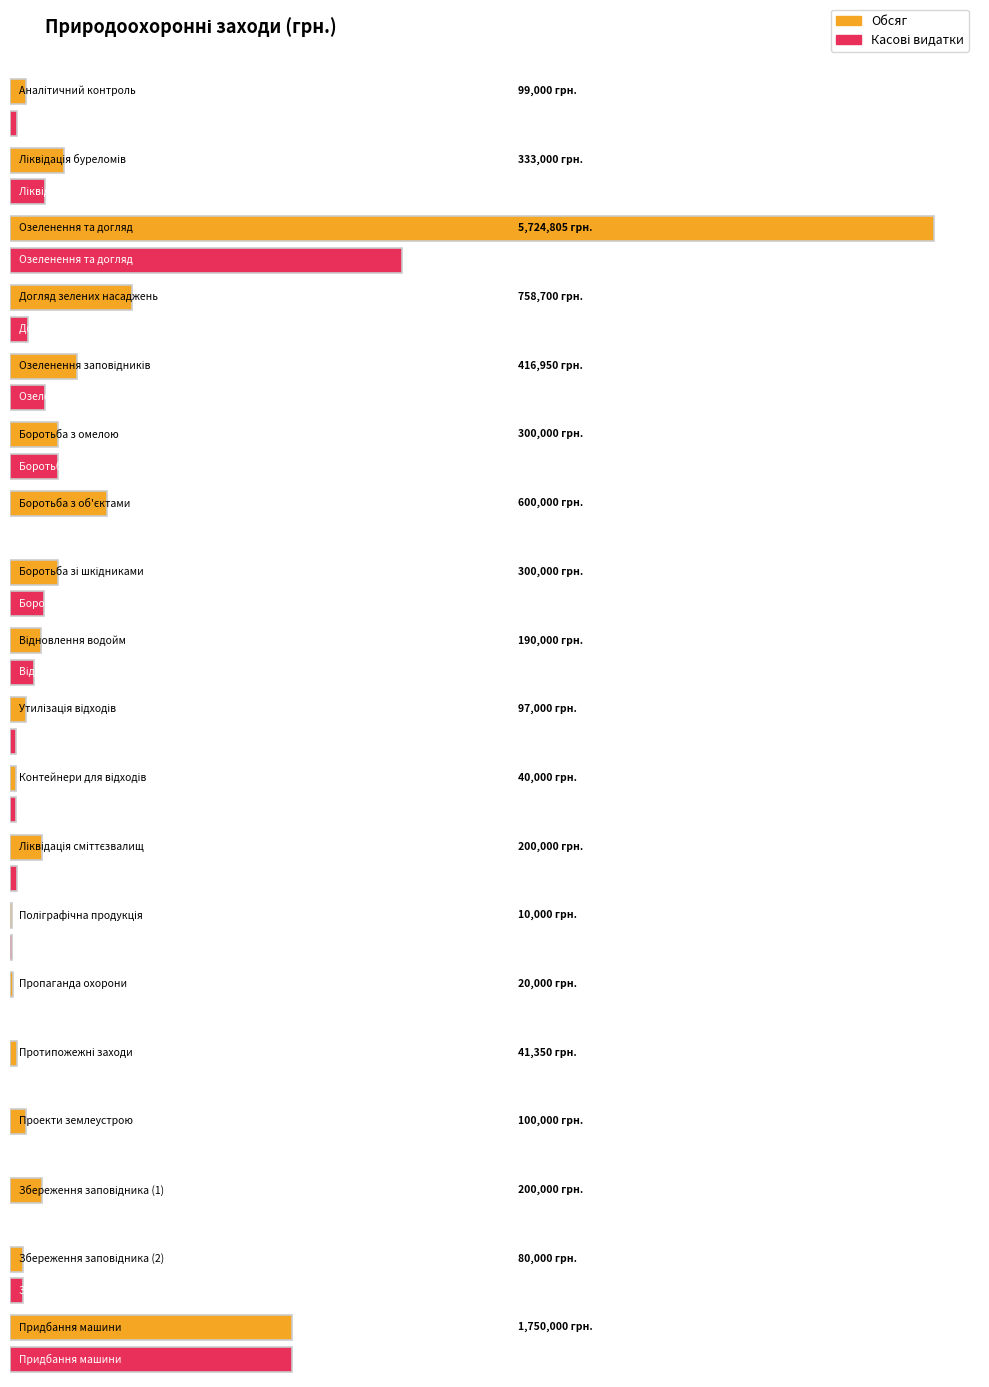

What is the average value of the Касові видатки series?

296854.4